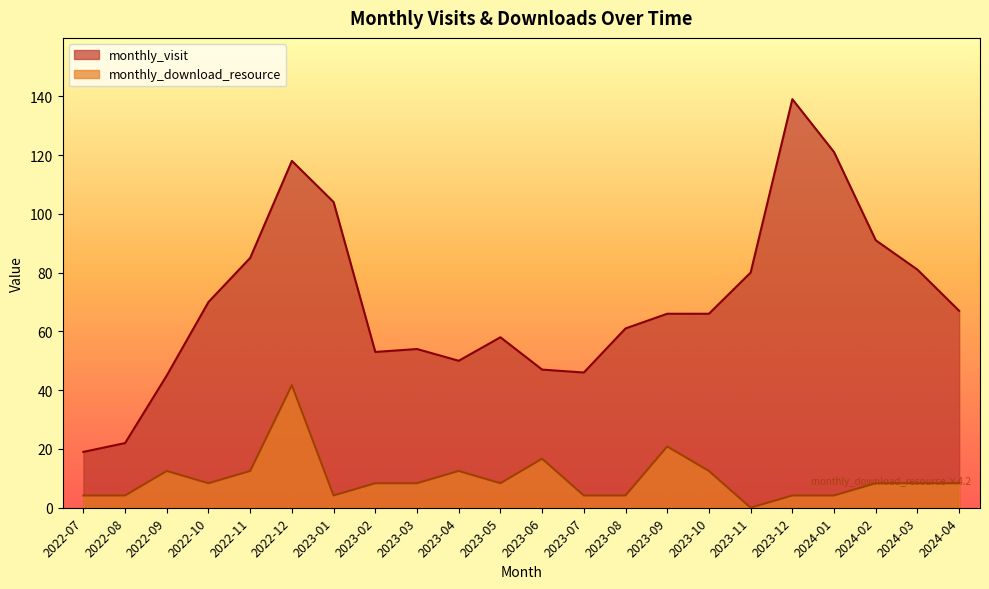

List the series in order of their peak value, lowest first.

monthly_download_resource, monthly_visit